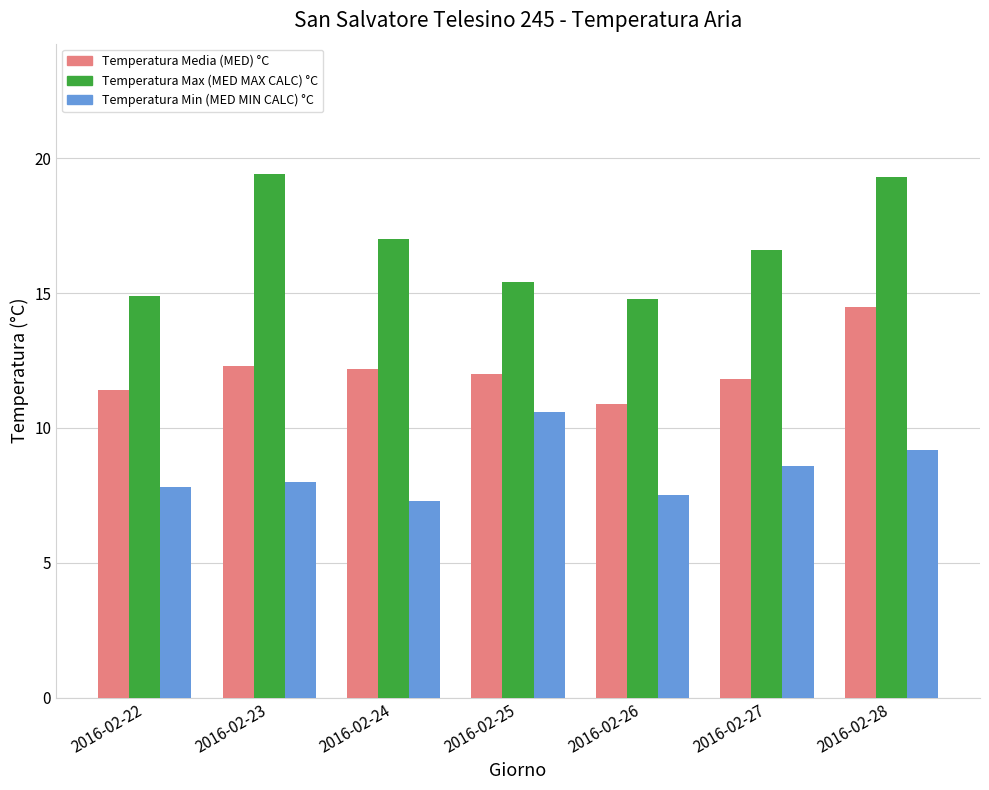

True or false: Temperatura Min (MED MIN CALC) °C has a value of 6.9 at 2016-02-25.

False